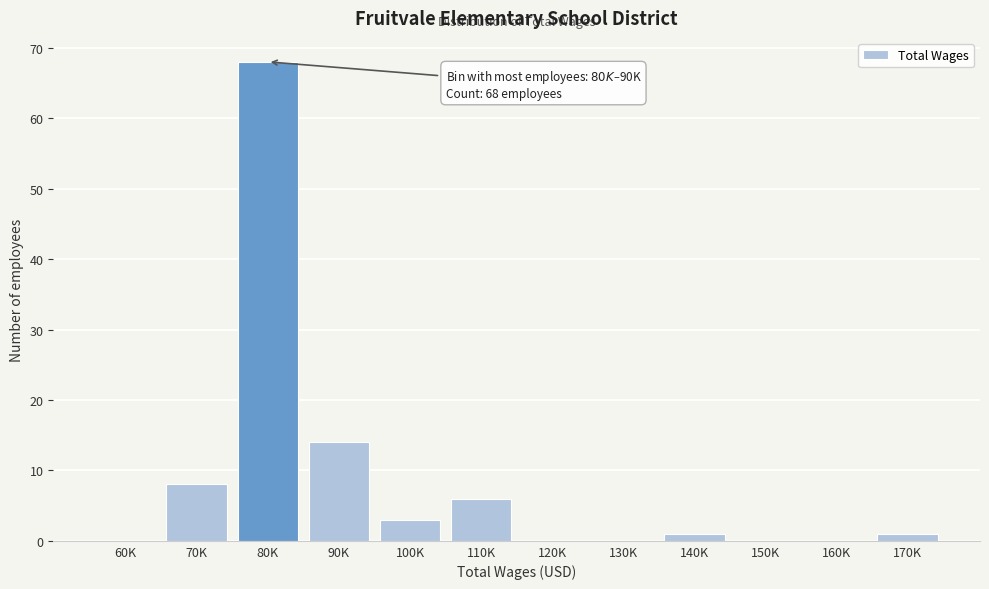

Reading right to left, list all the values displayed in this chart.

170K=1	160K=0	150K=0	140K=1	130K=0	120K=0	110K=6	100K=3	90K=14	80K=68	70K=8	60K=0